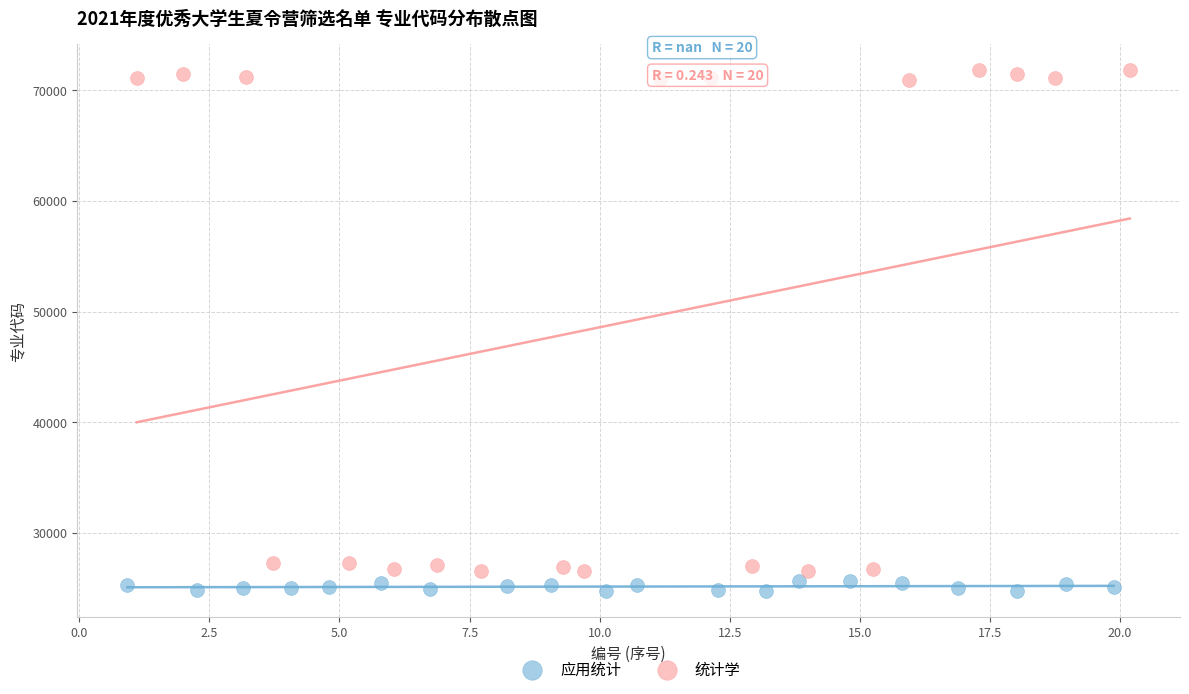

Which series has the widest spread of Y values?

统计学